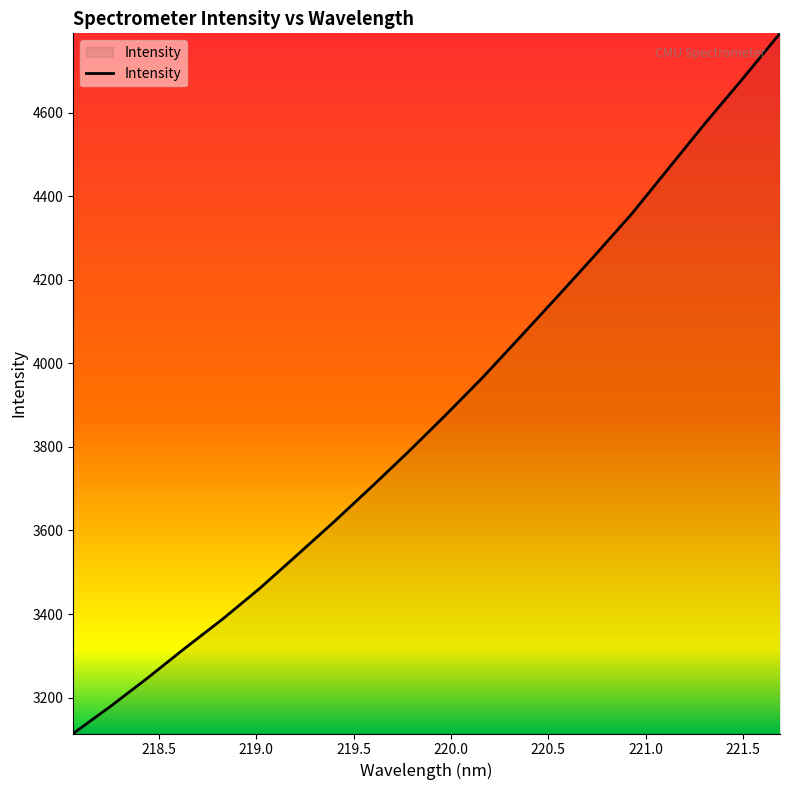

What is the difference between the maximum and minimum values?

1675.8